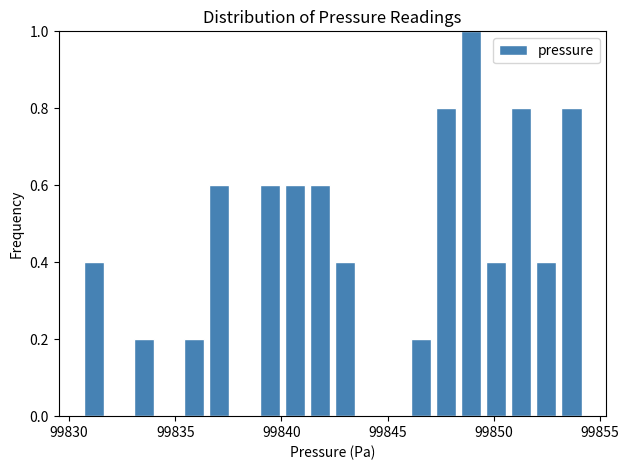

Around what value on the x-axis is the tallest bar? Give the approximate position of its centre, as read against the axis.

99849.0